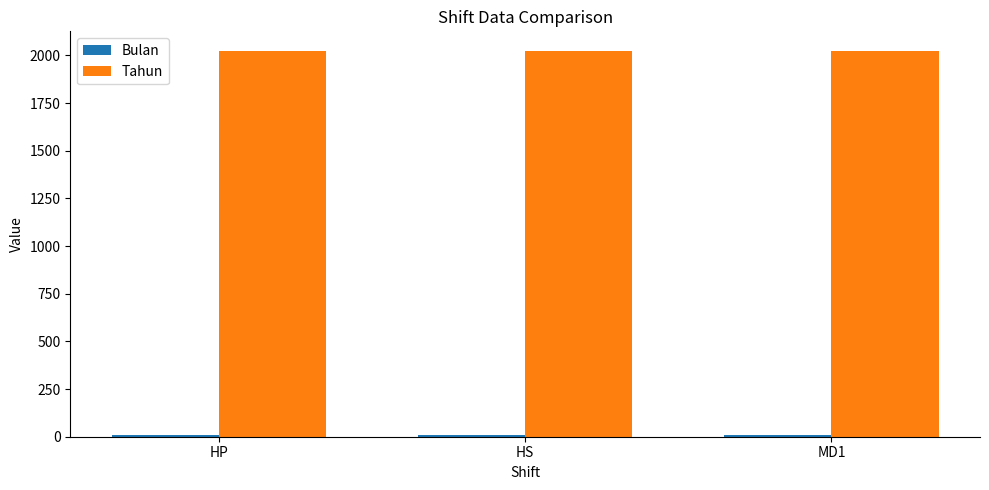

What is the difference between the highest and lowest values at HP?

2017